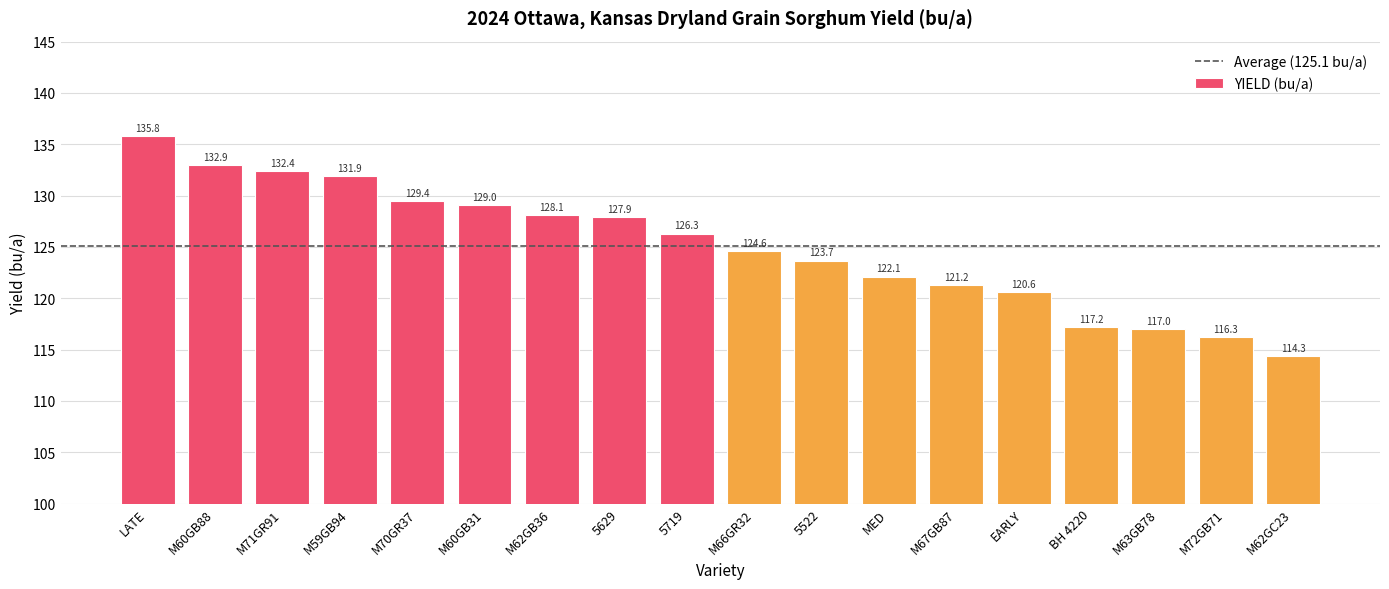

Reading right to left, list all the values displayed in this chart.

114.3	116.3	117.0	117.2	120.6	121.2	122.1	123.7	124.6	126.3	127.9	128.1	129.0	129.4	131.9	132.4	132.9	135.8